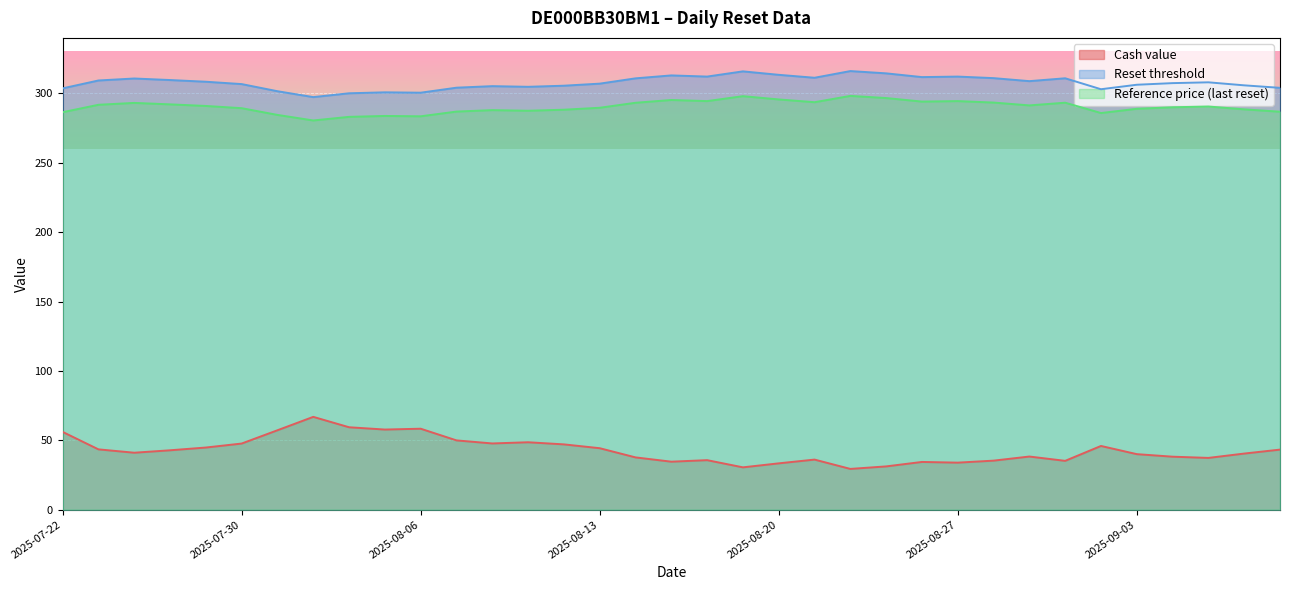

In Cash value, how many points are lower than both neighbors (excluding endpoints)?

9